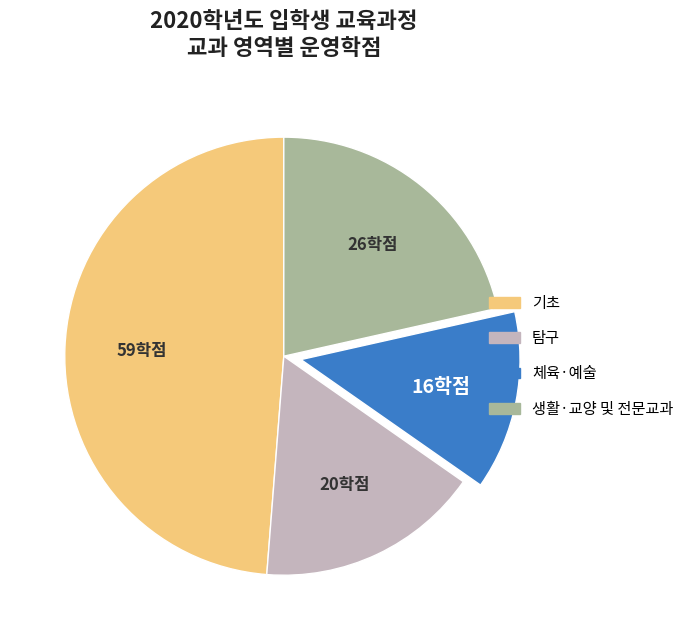

Do 기초 and 탐구 together represent more than half of the pie?

Yes